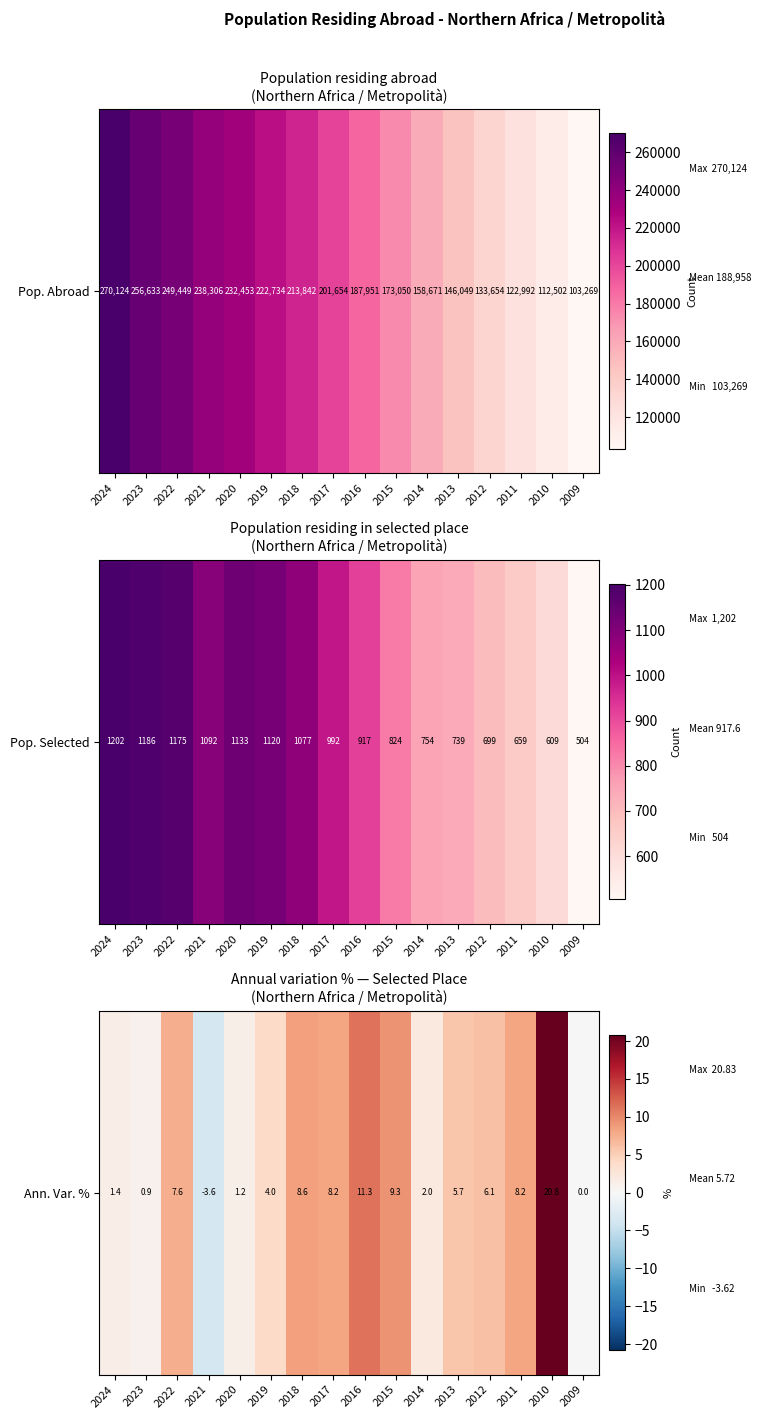

What is the minimum value shown in the chart?

-3.6